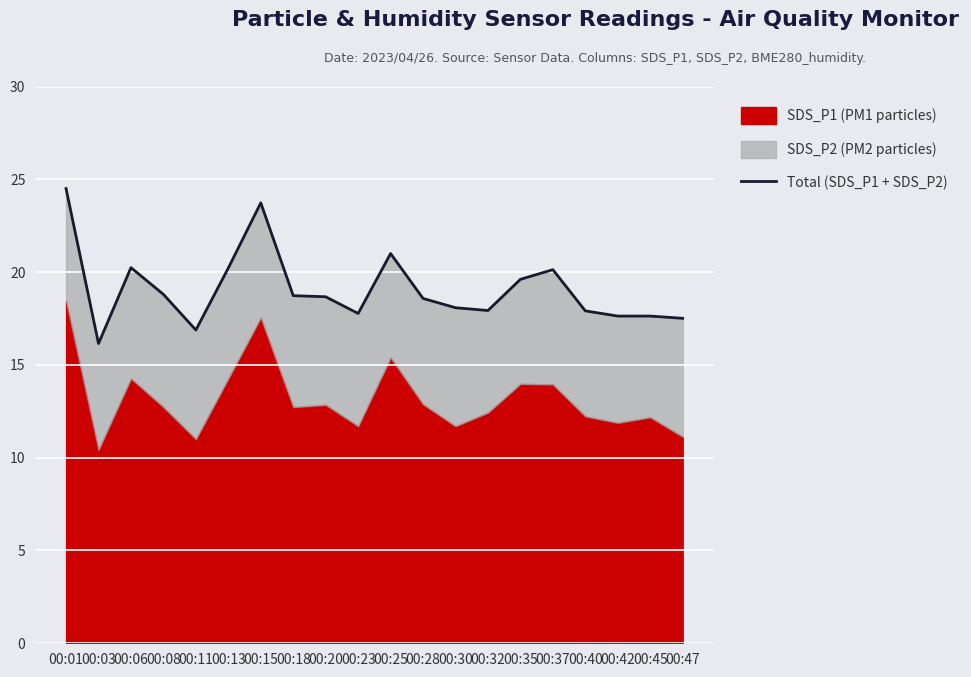

What is the change in value from 00:01 to 00:25?

-3.5